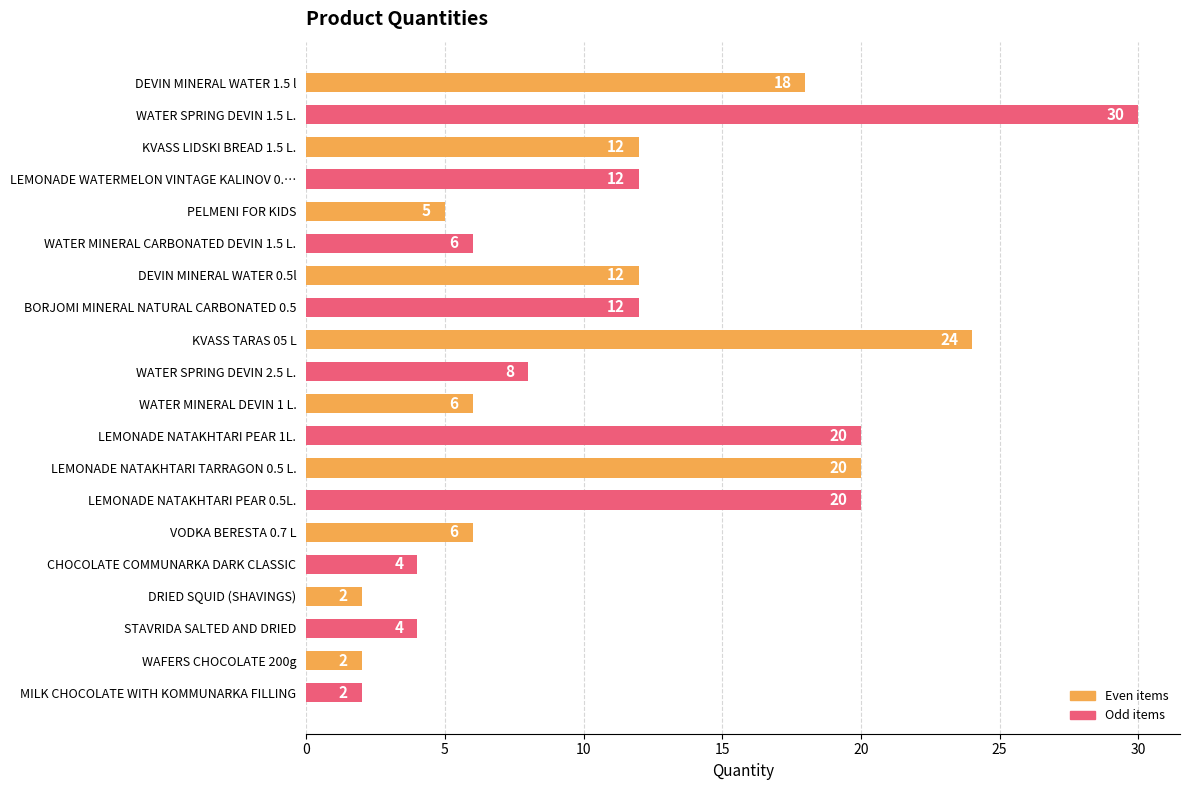

What is the difference between the second highest and second lowest values?

22